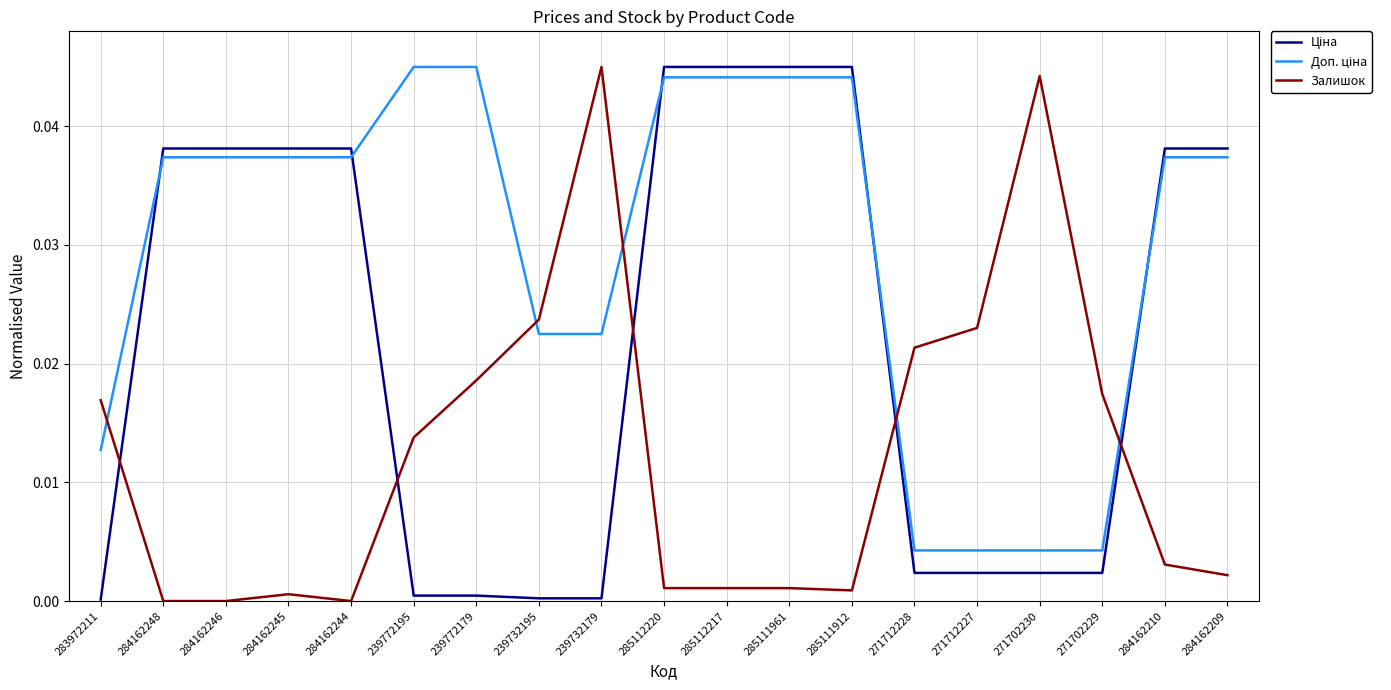

At how many categories does at least one series exceed 0?

19